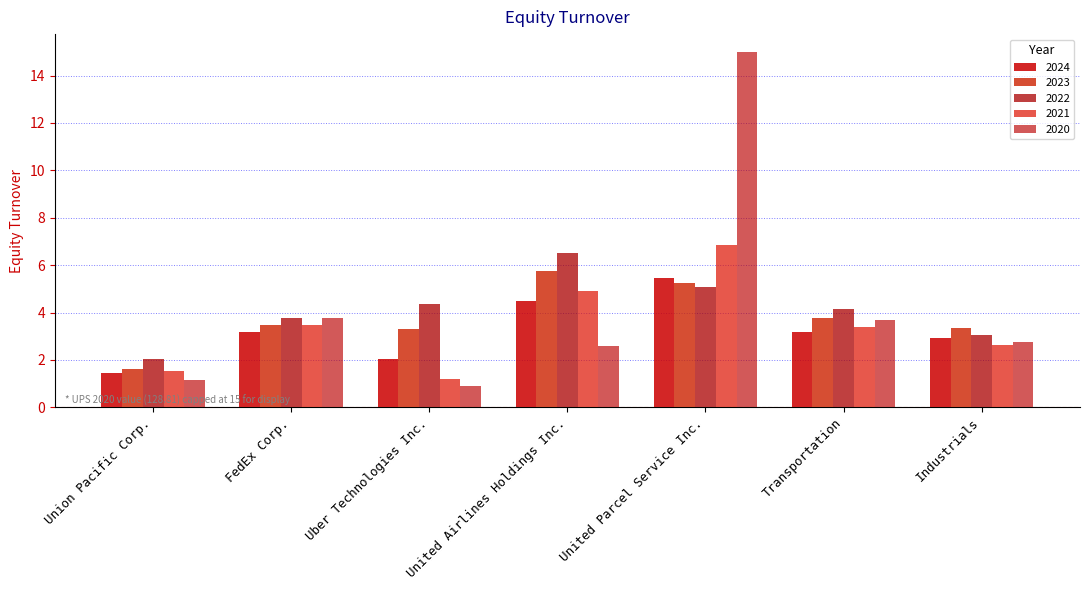

What is the total value across all series at Uber Technologies Inc.?

11.8